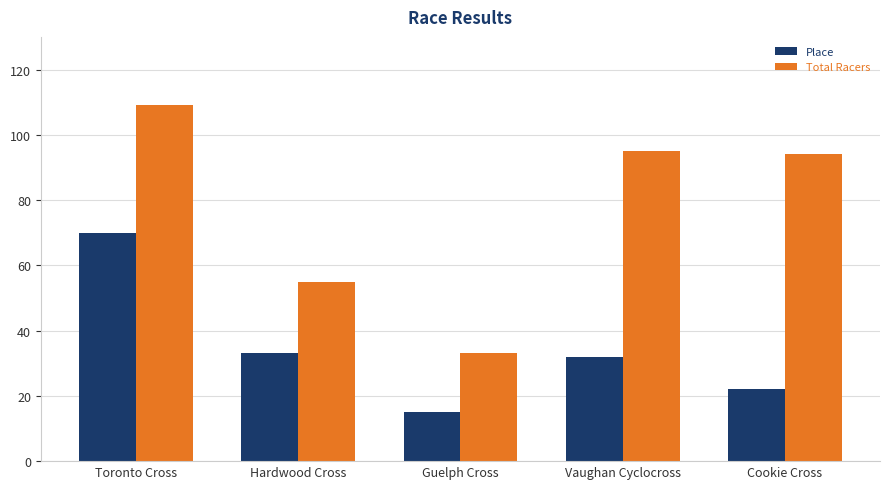

At which category does the chart reach its minimum across all series?

Guelph Cross